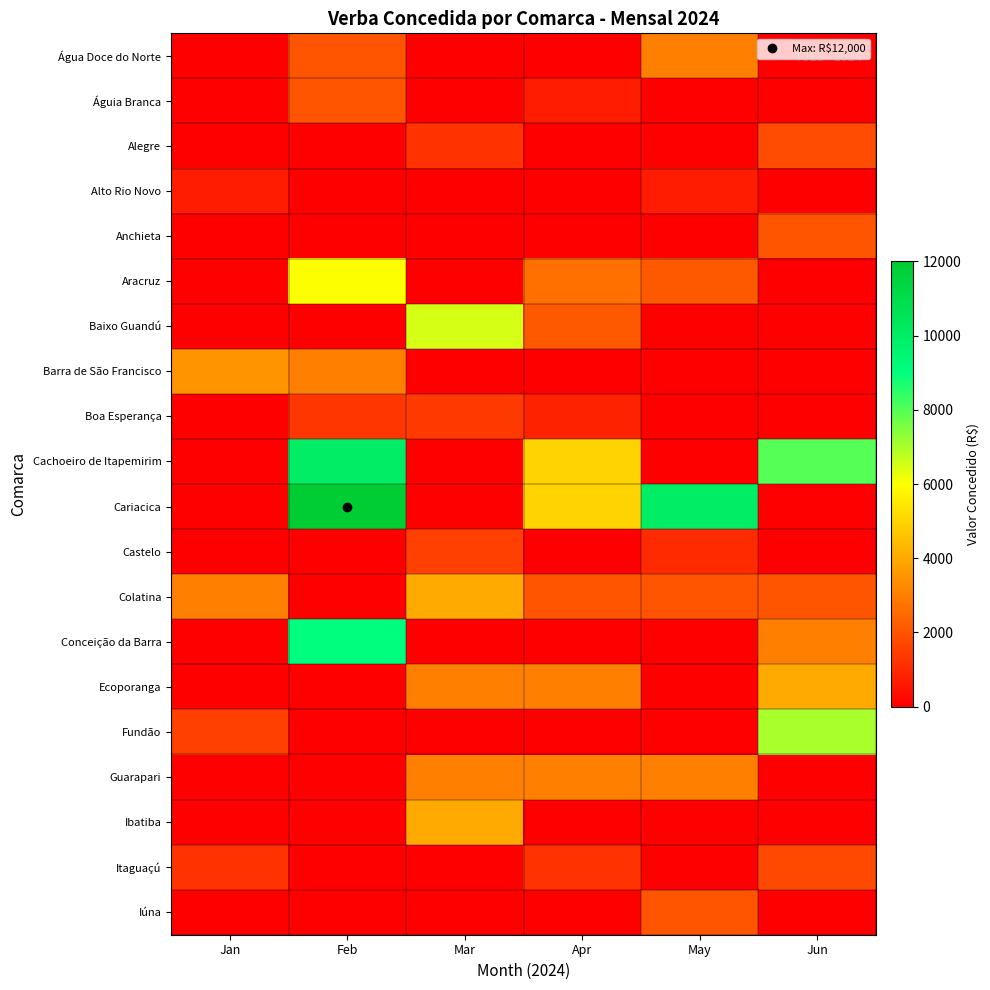

Reading right to left, list all the values displayed in this chart.

Água Doce do Norte: Jun=0.0	May=3000.0	Apr=0.0	Mar=0.0	Feb=2000.0	Jan=0.0
Águia Branca: Jun=0.0	May=0.0	Apr=660.0	Mar=0.0	Feb=2014.9	Jan=0.0
Alegre: Jun=1800.0	May=0.0	Apr=0.0	Mar=1200.0	Feb=0.0	Jan=0.0
Alto Rio Novo: Jun=0.0	May=700.0	Apr=0.0	Mar=0.0	Feb=0.0	Jan=700.0
Anchieta: Jun=2000.0	May=0.0	Apr=0.0	Mar=0.0	Feb=0.0	Jan=0.0
Aracruz: Jun=0.0	May=2146.6	Apr=2636.3	Mar=0.0	Feb=6000.0	Jan=0.0
Baixo Guandú: Jun=0.0	May=0.0	Apr=2115.7	Mar=6500.0	Feb=0.0	Jan=0.0
Barra de São Francisco: Jun=0.0	May=0.0	Apr=0.0	Mar=0.0	Feb=3000.0	Jan=3500.0
Boa Esperança: Jun=0.0	May=0.0	Apr=800.0	Mar=1400.0	Feb=1300.0	Jan=0.0
Cachoeiro de Itapemirim: Jun=8000.0	May=0.0	Apr=5000.0	Mar=0.0	Feb=10000.0	Jan=0.0
Cariacica: Jun=0.0	May=10000.0	Apr=5000.0	Mar=0.0	Feb=12000.0	Jan=0.0
Castelo: Jun=0.0	May=1000.0	Apr=0.0	Mar=1500.0	Feb=0.0	Jan=0.0
Colatina: Jun=2000.0	May=2000.0	Apr=2000.0	Mar=4000.0	Feb=0.0	Jan=3000.0
Conceição da Barra: Jun=3000.0	May=0.0	Apr=0.0	Mar=0.0	Feb=9000.0	Jan=0.0
Ecoporanga: Jun=4000.0	May=0.0	Apr=3000.0	Mar=3000.0	Feb=0.0	Jan=0.0
Fundão: Jun=7000.0	May=0.0	Apr=0.0	Mar=0.0	Feb=0.0	Jan=1500.0
Guarapari: Jun=0.0	May=3000.0	Apr=3000.0	Mar=3000.0	Feb=0.0	Jan=0.0
Ibatiba: Jun=0.0	May=0.0	Apr=0.0	Mar=4000.0	Feb=0.0	Jan=0.0
Itaguaçú: Jun=1687.5	May=0.0	Apr=1200.0	Mar=0.0	Feb=0.0	Jan=1200.0
Iúna: Jun=0.0	May=2000.0	Apr=0.0	Mar=0.0	Feb=0.0	Jan=0.0